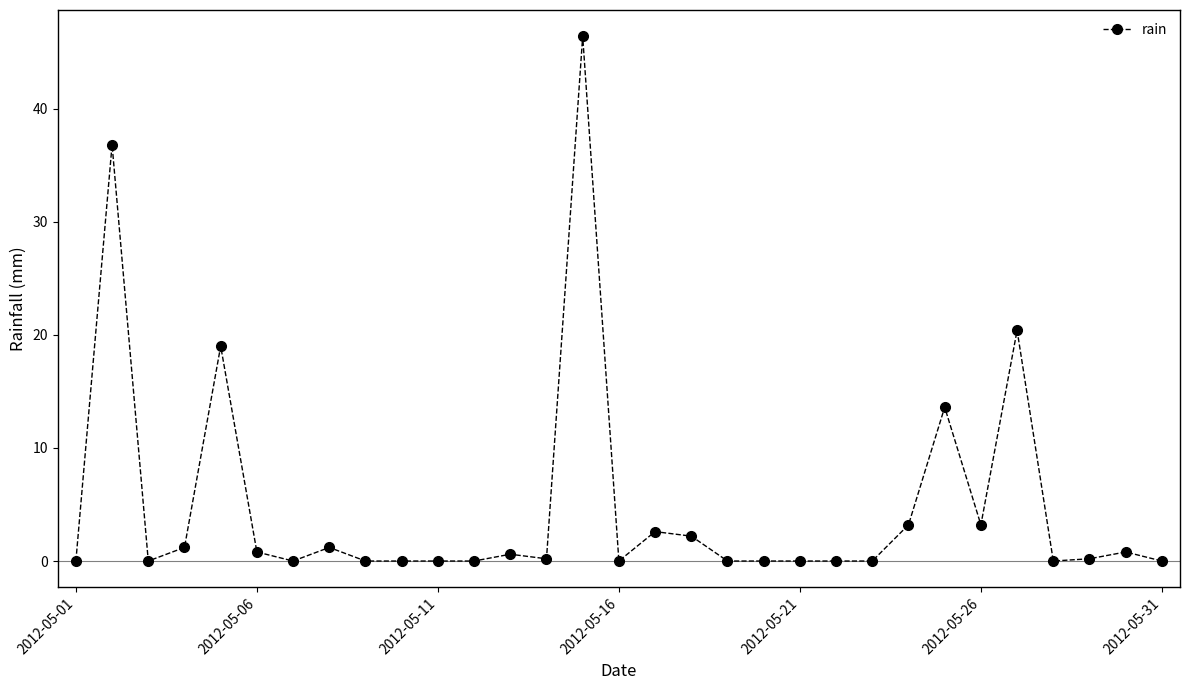

How many data points does each series have?

31